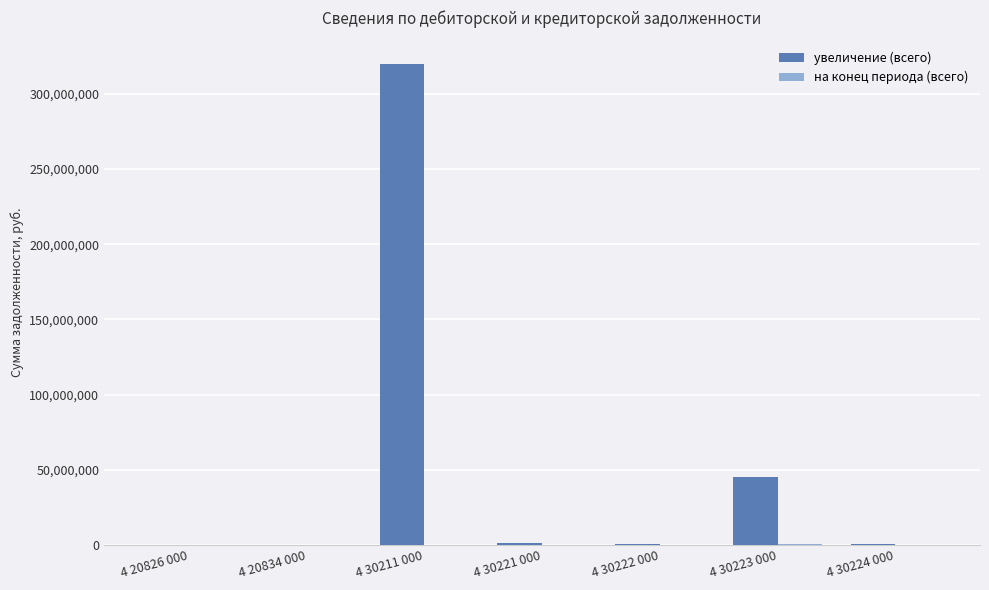

Which category has the highest value in the увеличение (всего) series?

4 30211 000